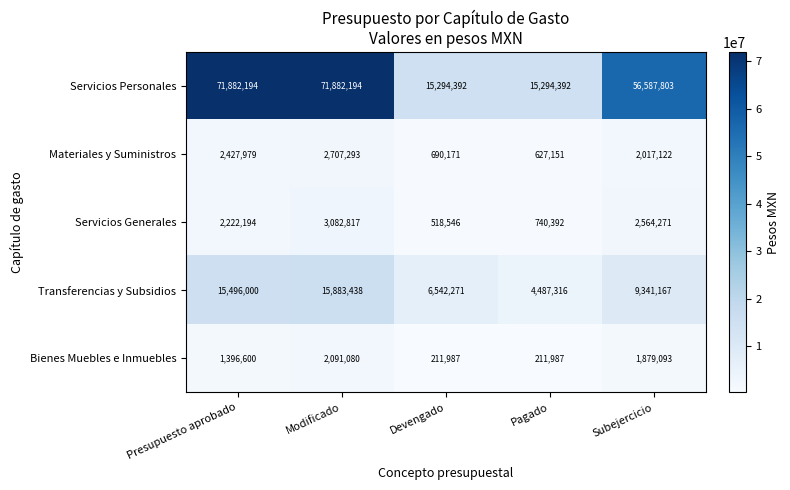

The value of Servicios Personales at Subejercicio is 18788645. True or false?

False